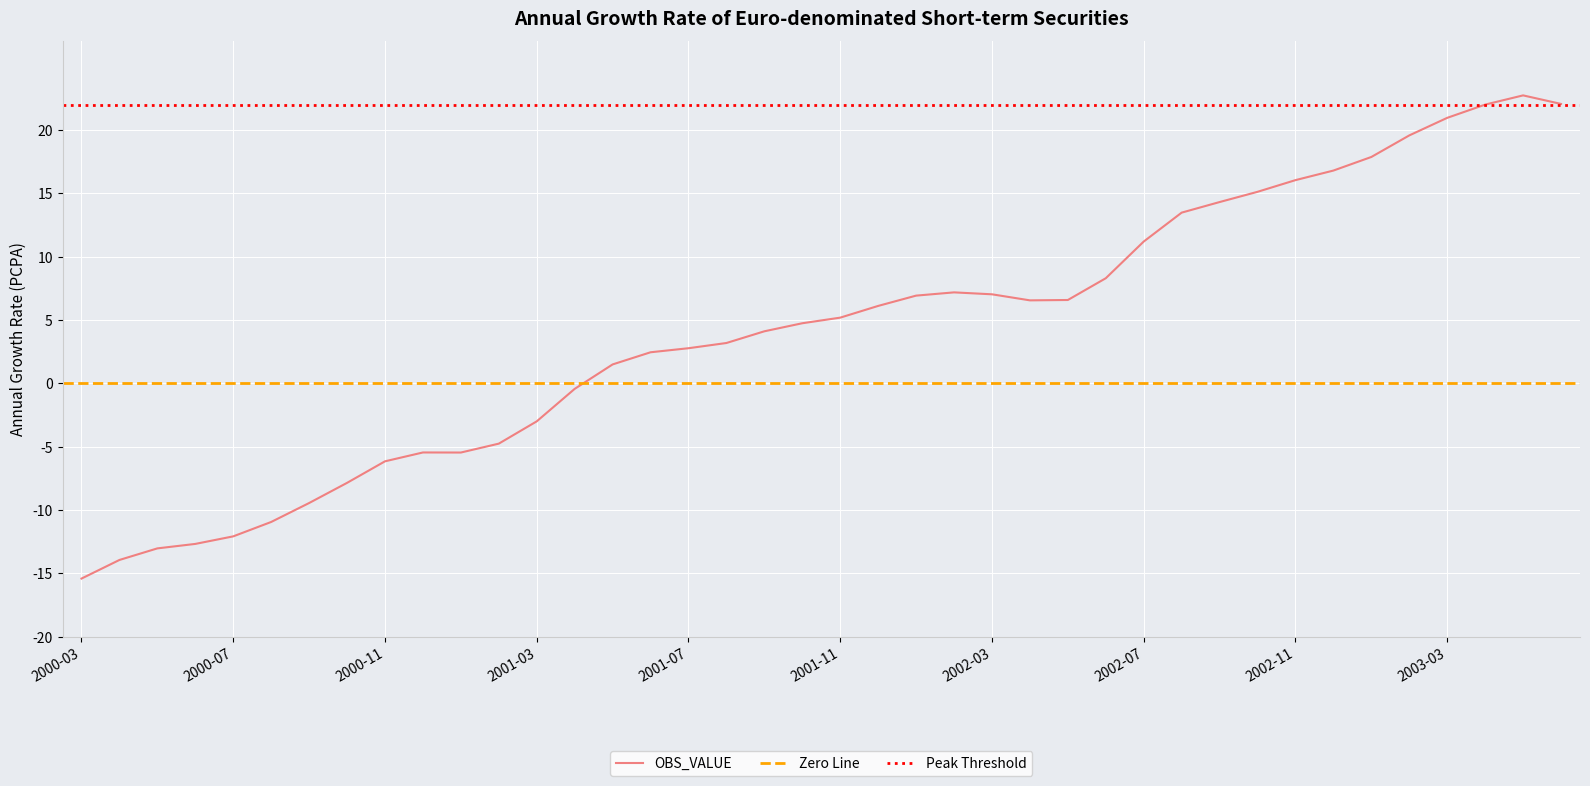

Which label corresponds to the largest value in the chart?

2003-05